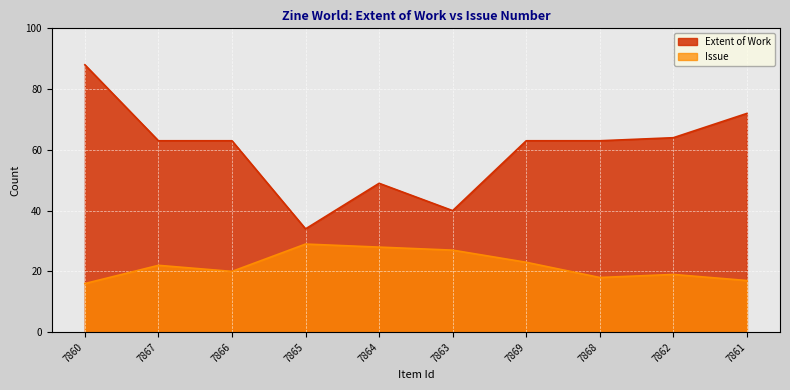

Where is the first local maximum for Issue?

7867